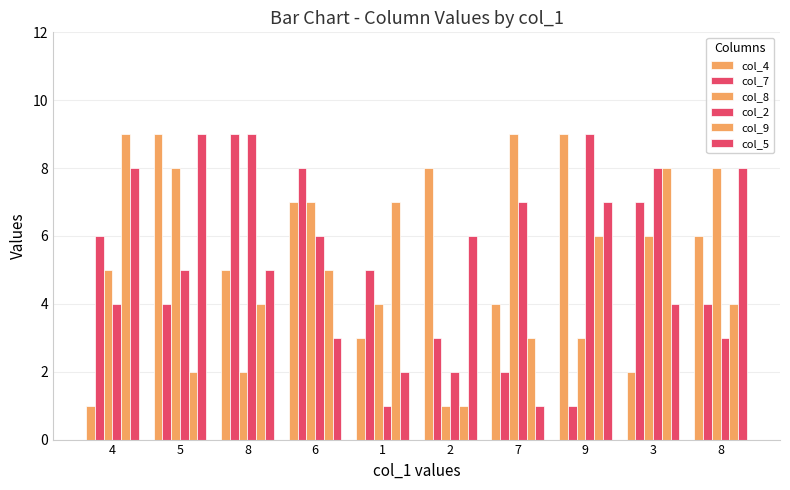

Reading left to right, extract all data points from this chart.

col_4: 1	9	5	7	3	8	4	9	2	6
col_7: 6	4	9	8	5	3	2	1	7	4
col_8: 5	8	2	7	4	1	9	3	6	8
col_2: 4	5	9	6	1	2	7	9	8	3
col_9: 9	2	4	5	7	1	3	6	8	4
col_5: 8	9	5	3	2	6	1	7	4	8